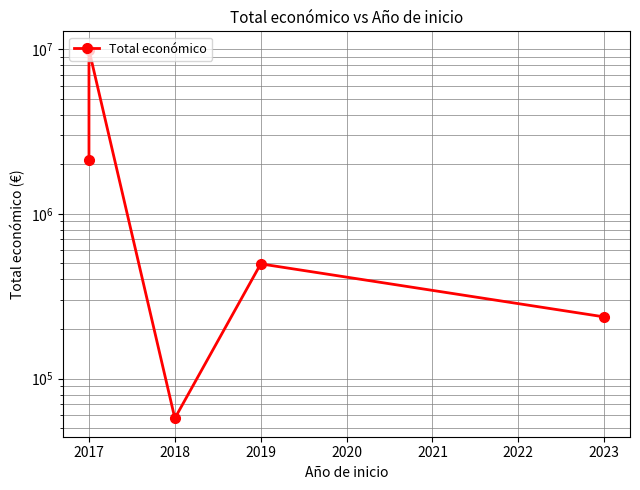

Count the number of values greater than 497232.

2